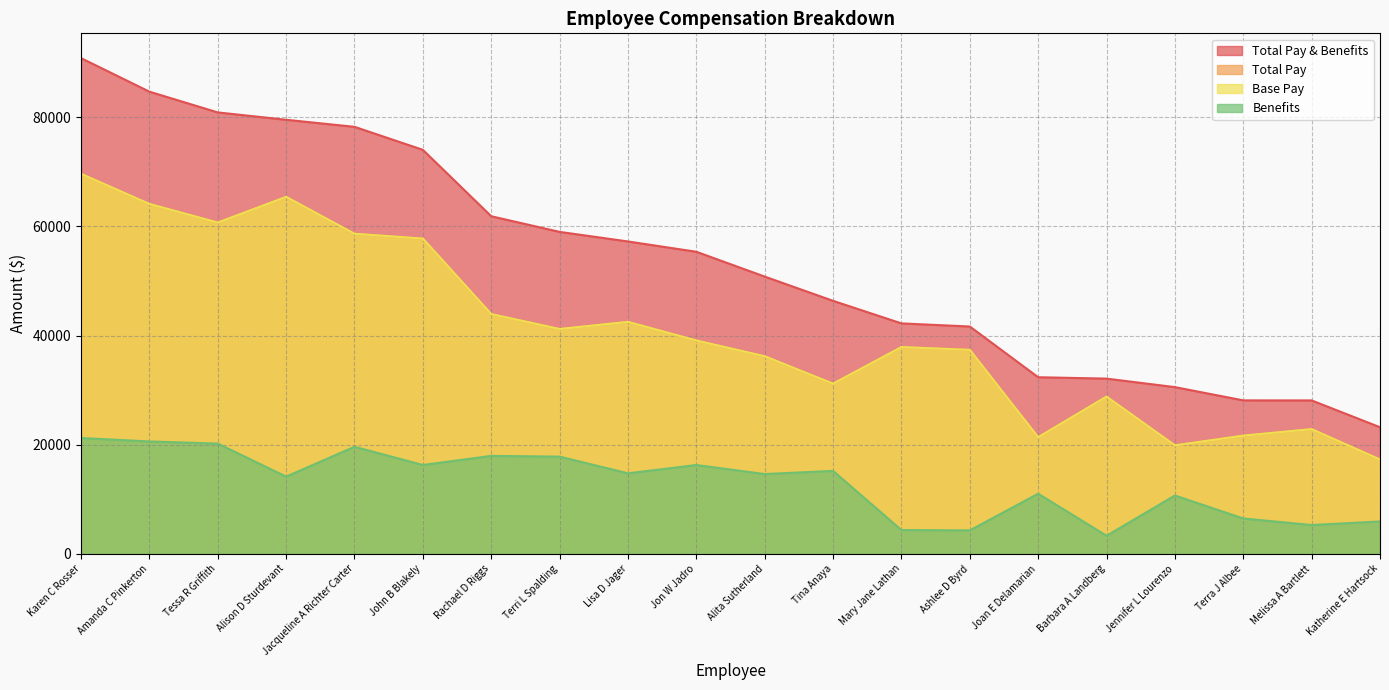

Rank the series by their maximum value, from lowest to highest.

Benefits, Base Pay, Total Pay, Total Pay & Benefits